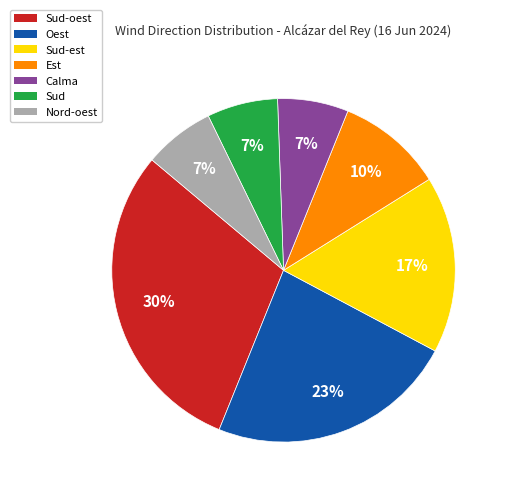

The Est slice represents 1% of the pie. True or false?

False